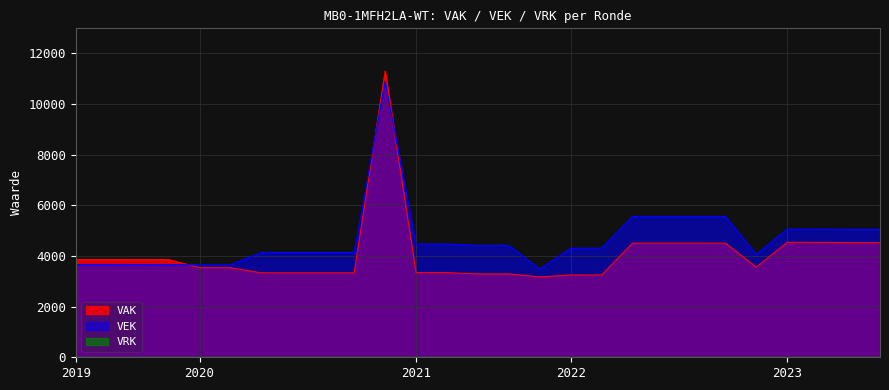

What is the average value of the VEK series?

4660